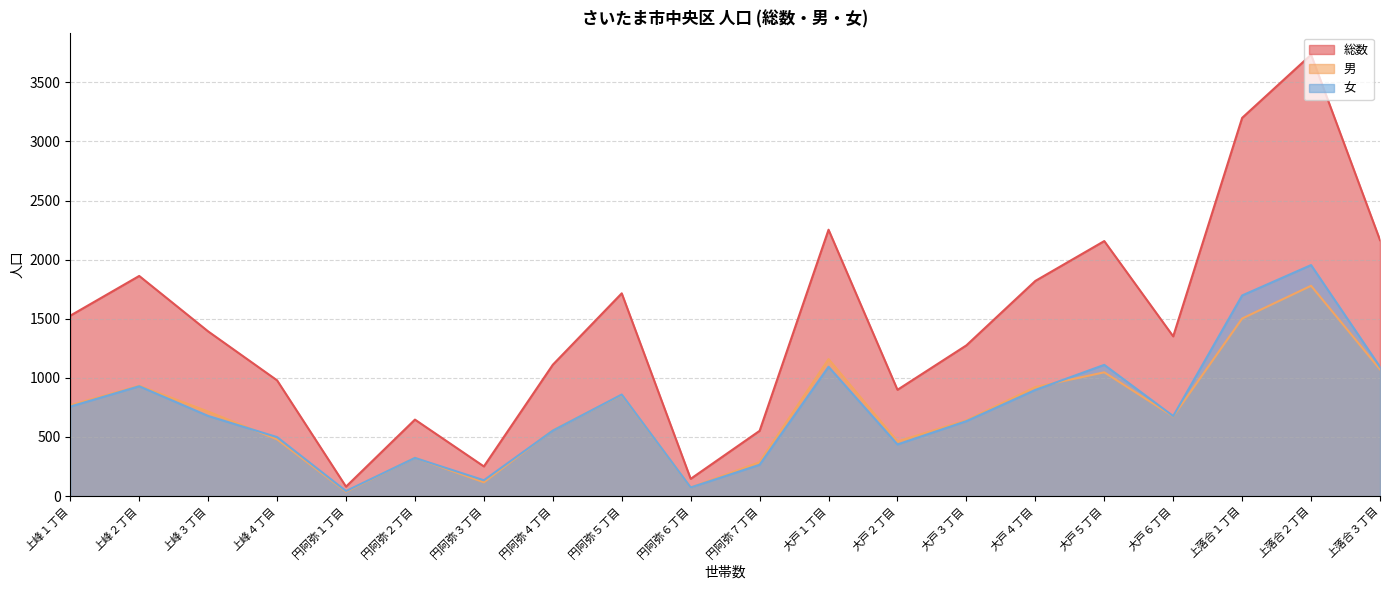

What are all the series names shown in the legend?

総数, 男, 女